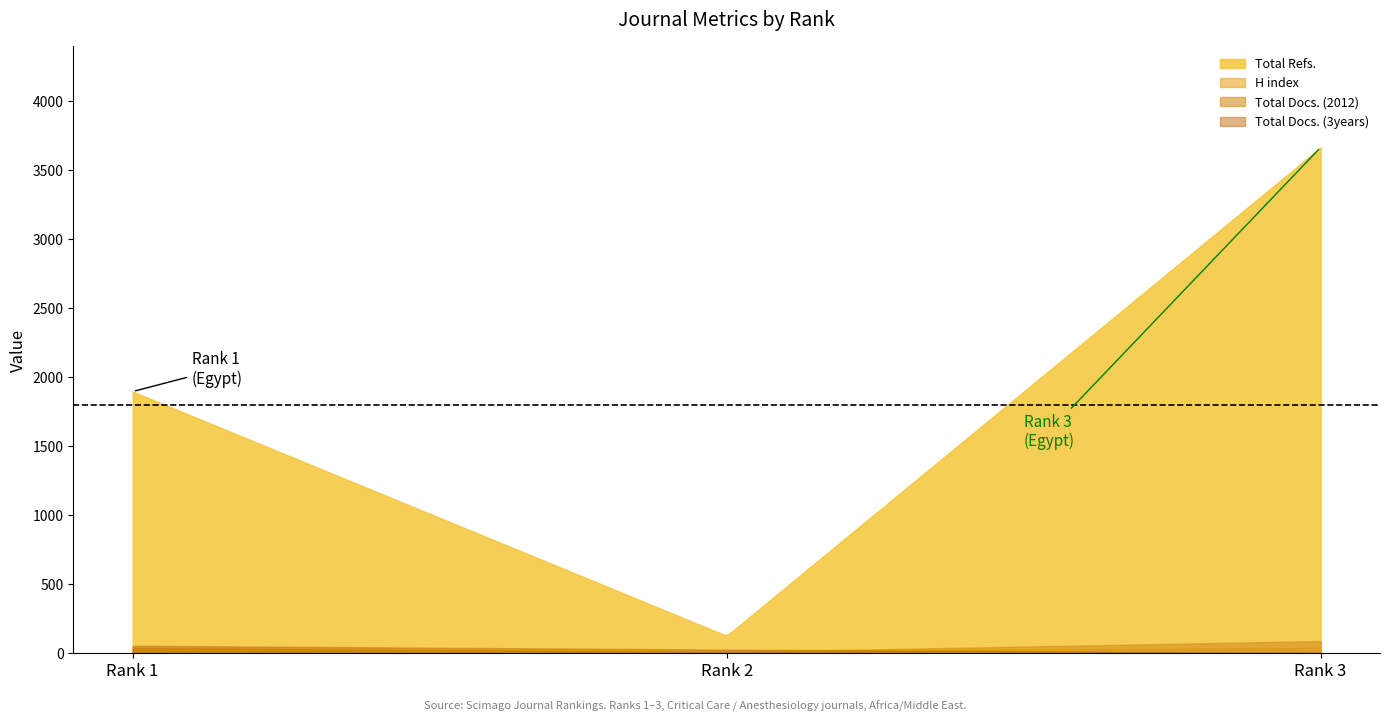

What is the value of the Total Refs. point at the 3rd from the left?

3664